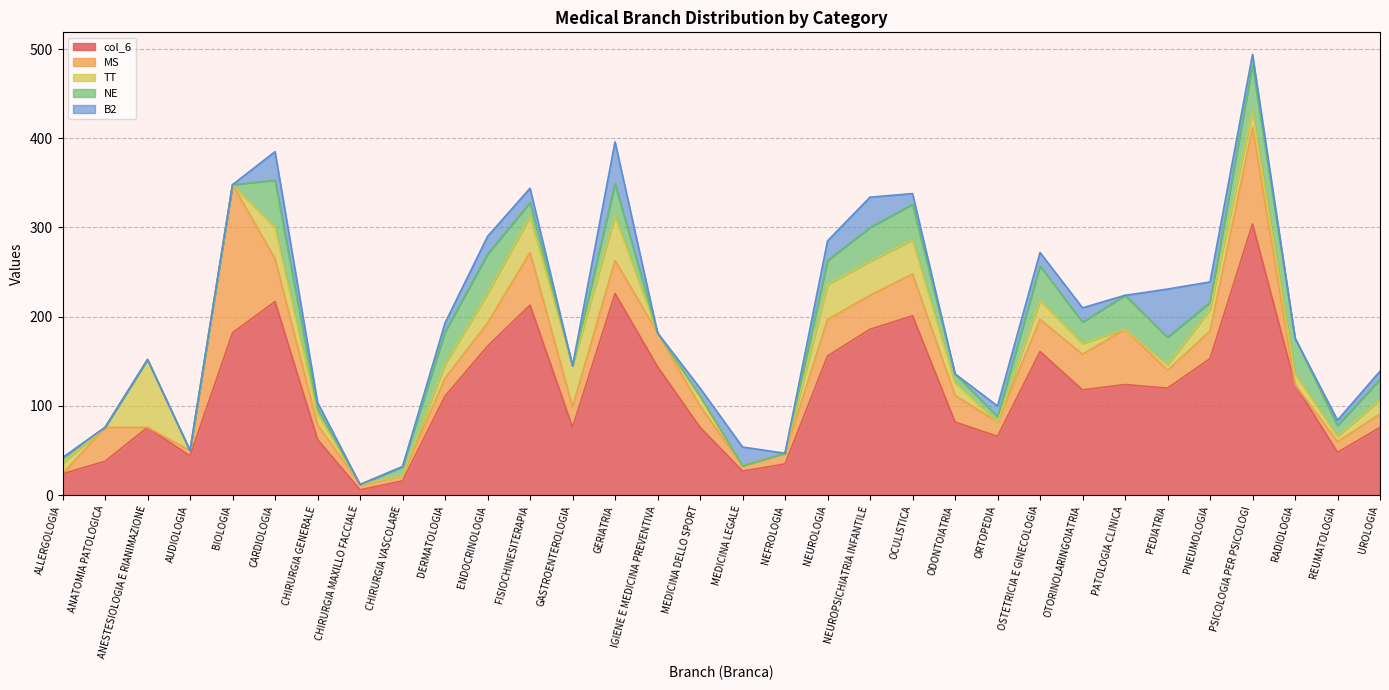

Where is MS nearest to the value 83?

PATOLOGIA CLINICA